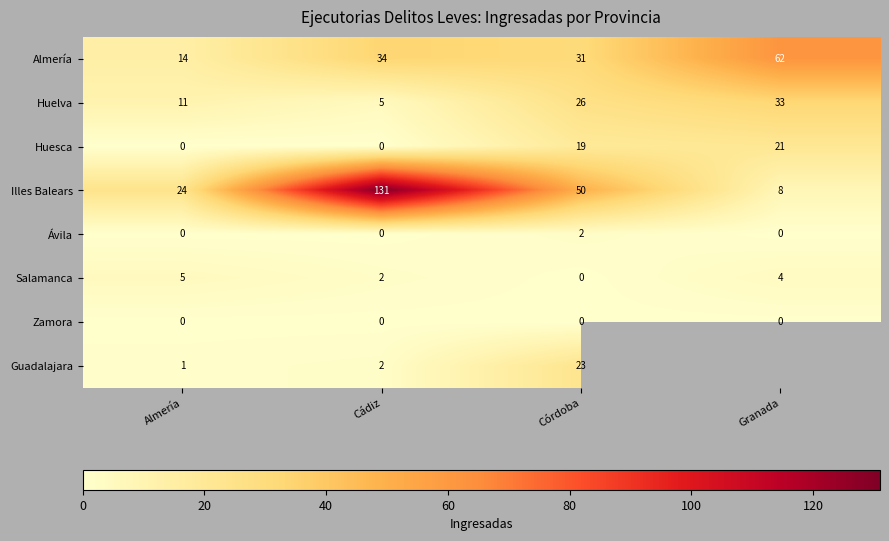

What is the difference between the maximum and minimum values in the Huelva series?

28